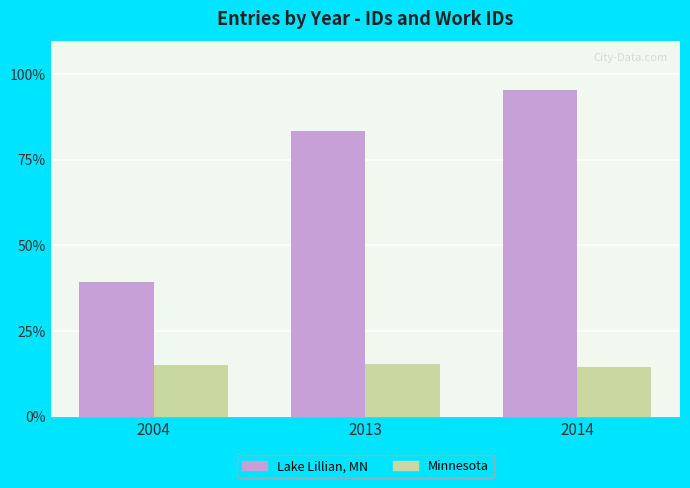

The Lake Lillian, MN series shows 14670 at 2004. True or false?

False